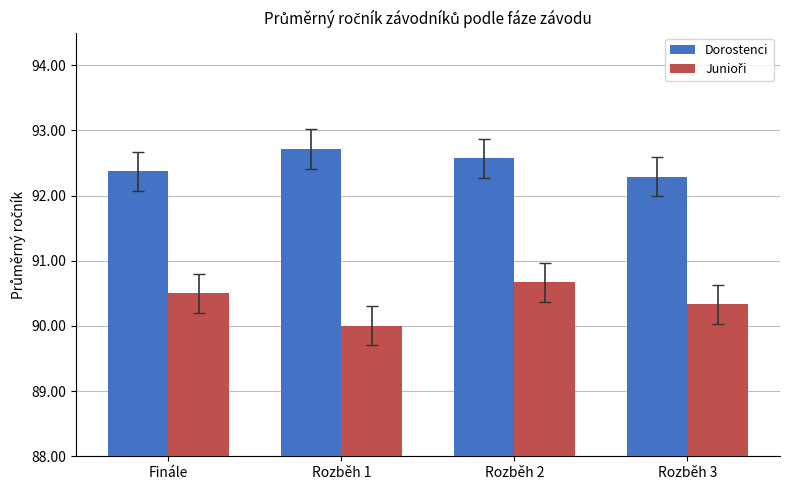

What is the difference between the highest and lowest values at Finále?

1.9